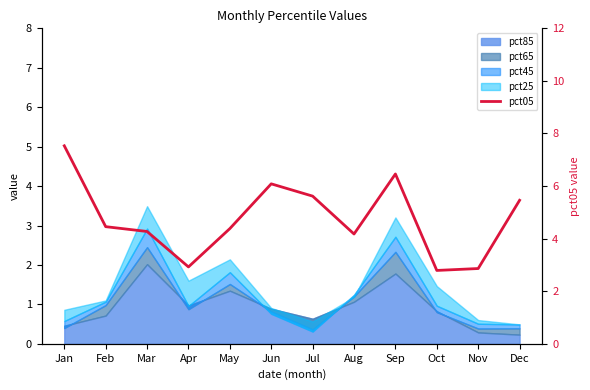

List the labels in order of value, largest first.

Jan, Sep, Jun, Jul, Dec, Feb, May, Mar, Aug, Apr, Nov, Oct